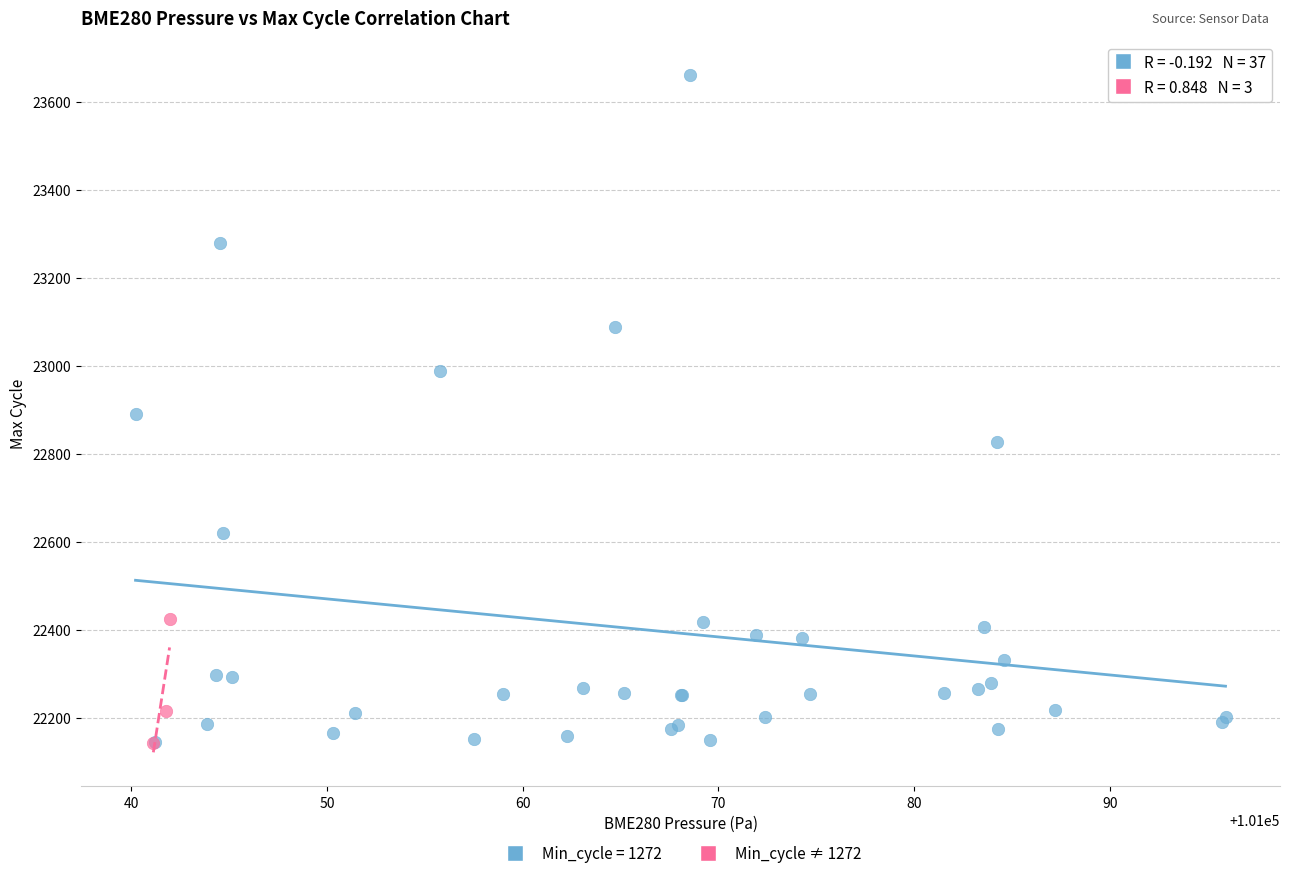

Which series contains the highest Y value?

Min_cycle = 1272